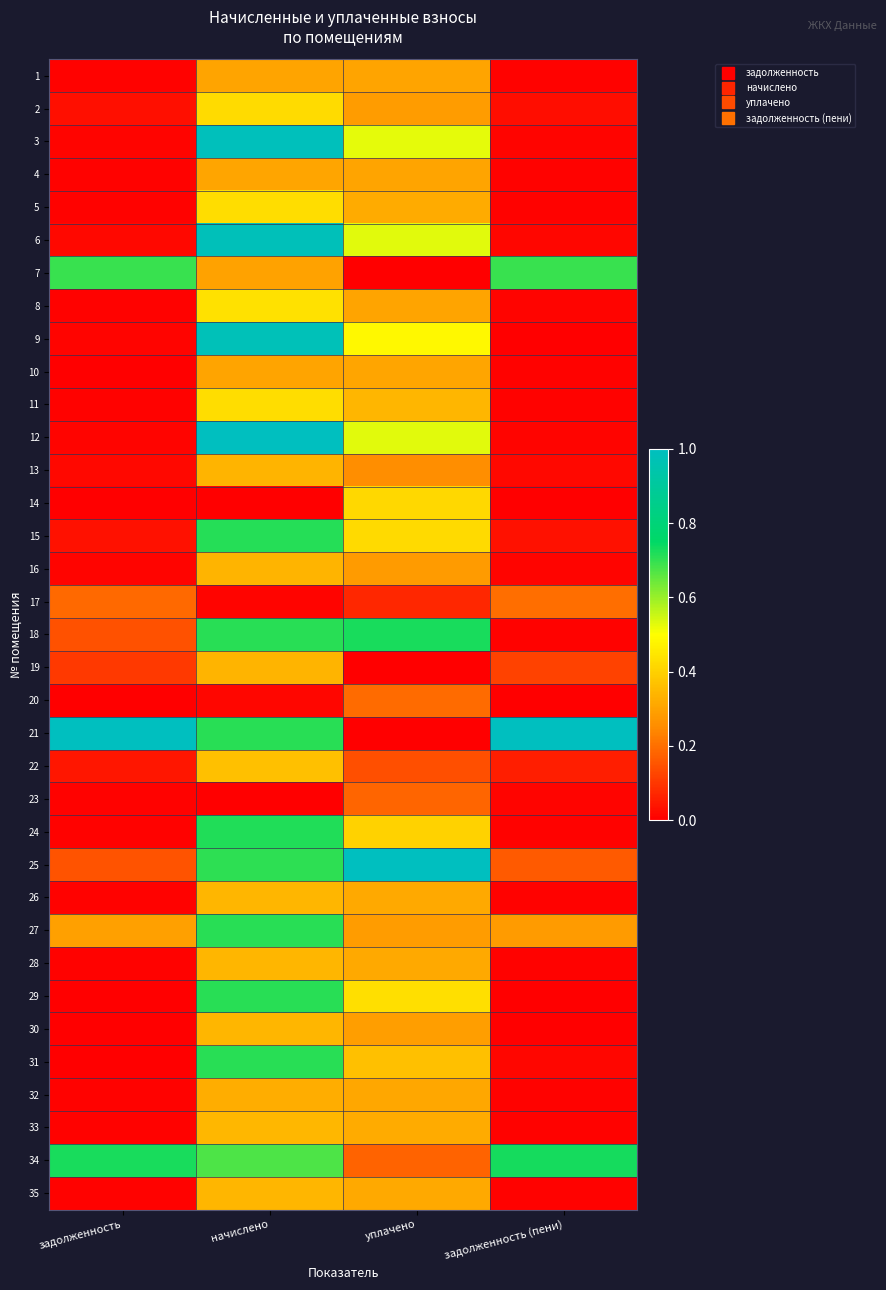

At how many categories does at least one series exceed 0?

4